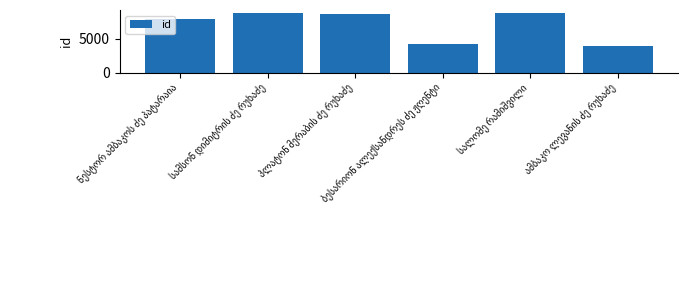

What is the average value?

7075